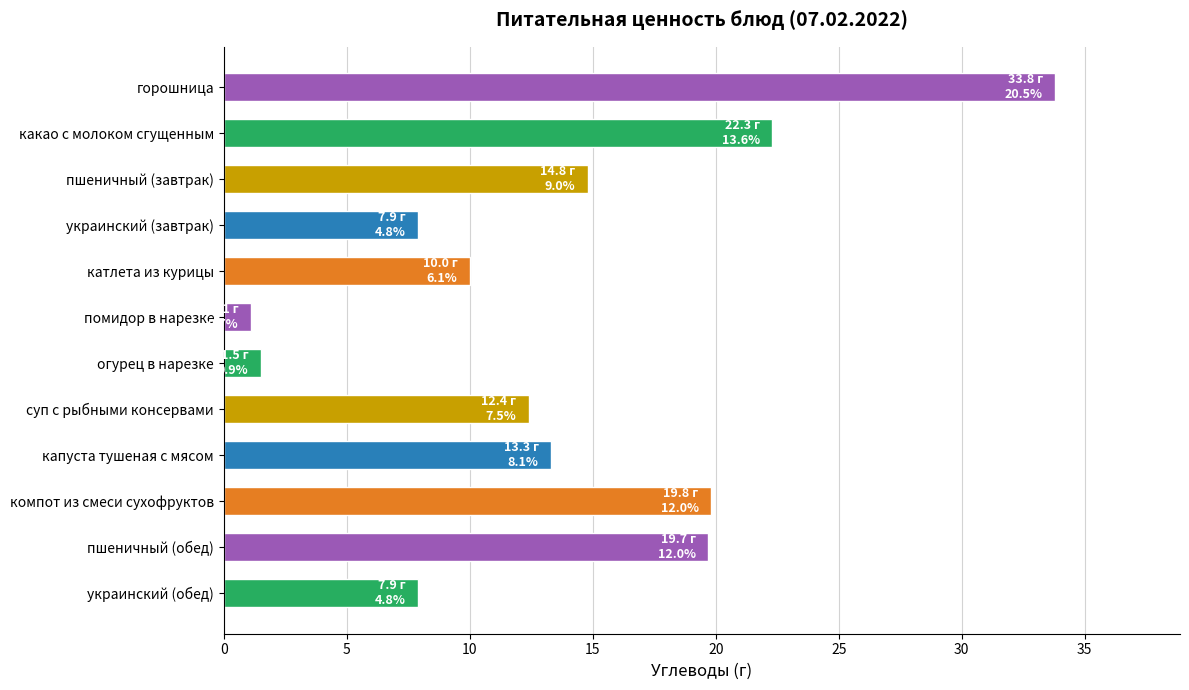

What is the ratio of the value at украинский (завтрак) to the value at катлета из курицы?

0.8